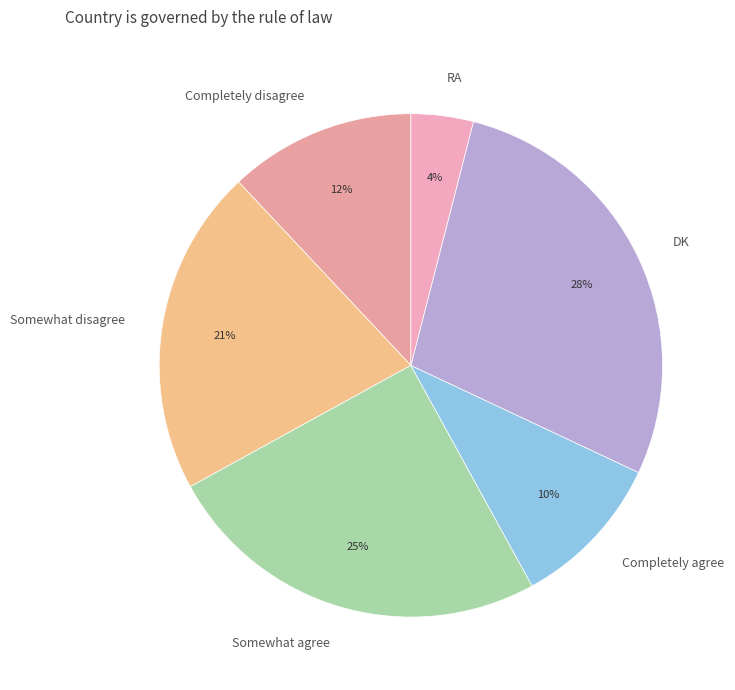

Do RA and Somewhat agree together represent more than half of the pie?

No